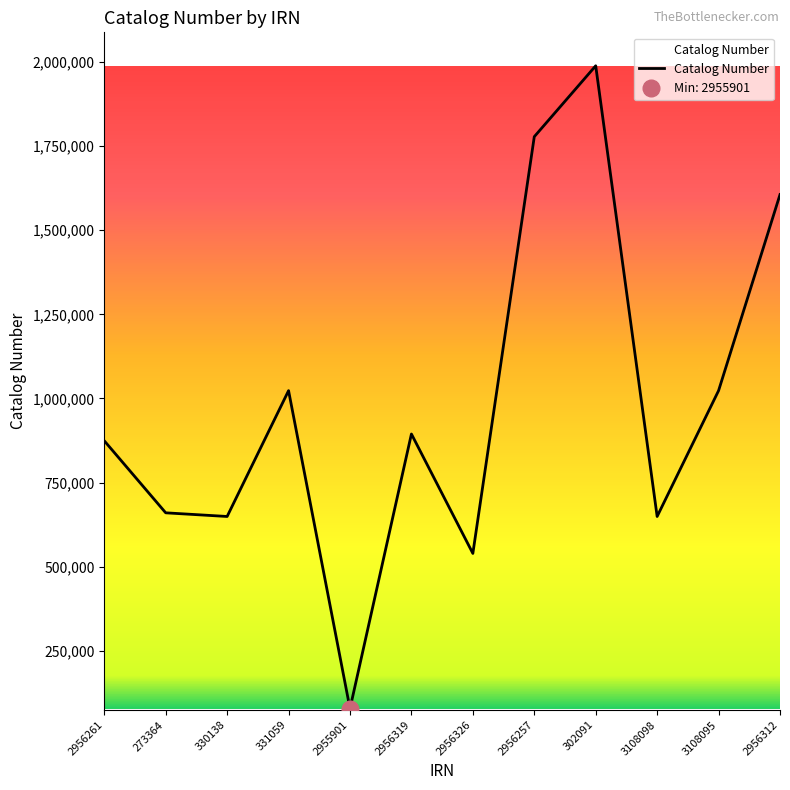

The value at 2955901 is 77786. True or false?

True